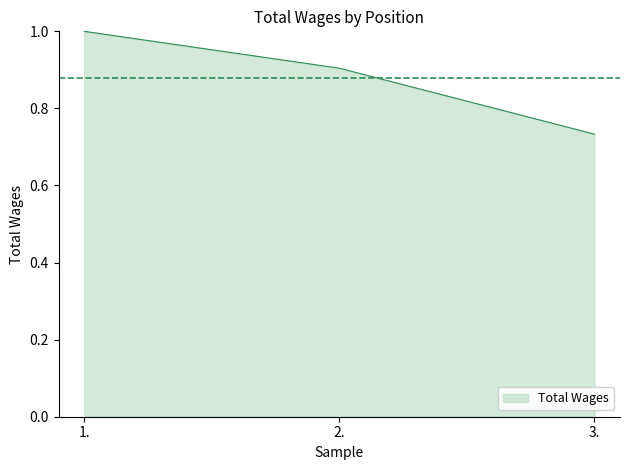

Does the chart have visible grid lines?

No